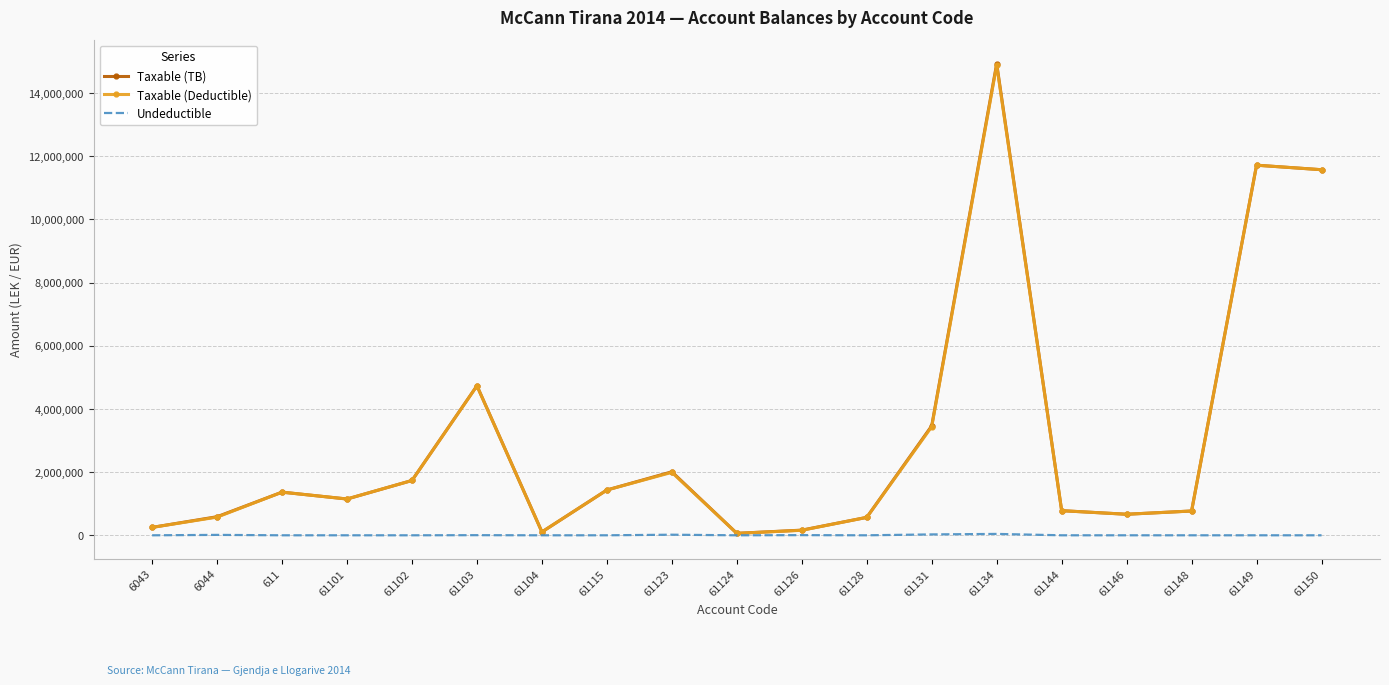

How many series are shown in this chart?

3